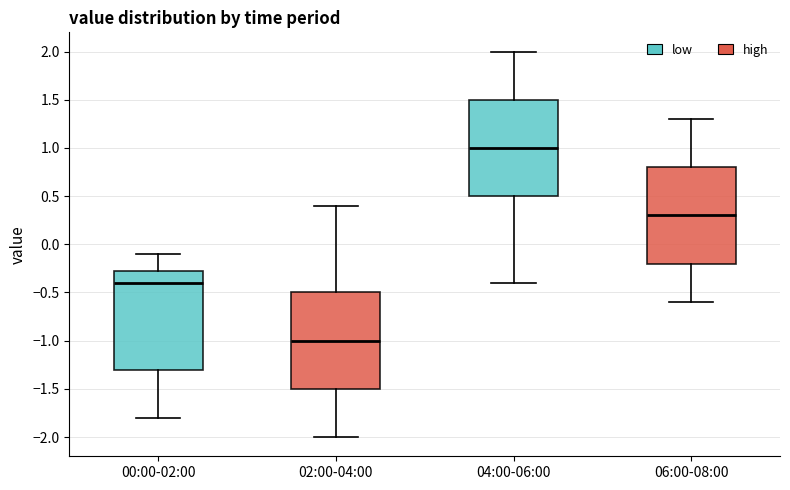

Reading left to right, read every box against the y-axis: the position of its median line, the range the box covers, and the ends of its whiskers. The values are not printed on the chart, so give them approximately, as read against the axis.

00:00-02:00: median -0.40, box -1.30 to -0.25, whiskers -1.80 to -0.10
02:00-04:00: median -1.00, box -1.50 to -0.50, whiskers -2.00 to 0.40
04:00-06:00: median 1.00, box 0.50 to 1.50, whiskers -0.40 to 2.00
06:00-08:00: median 0.30, box -0.20 to 0.80, whiskers -0.60 to 1.30